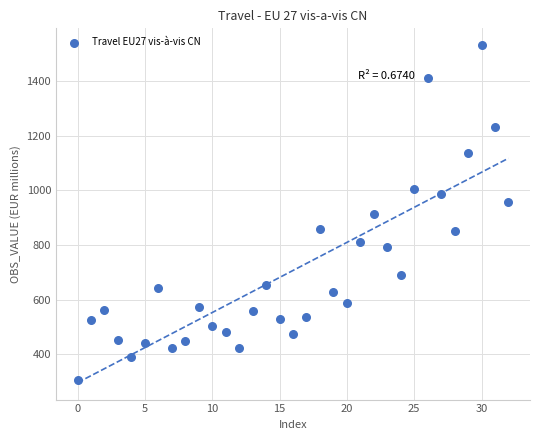

What is the range of Y values (max minus min)?

1226.5